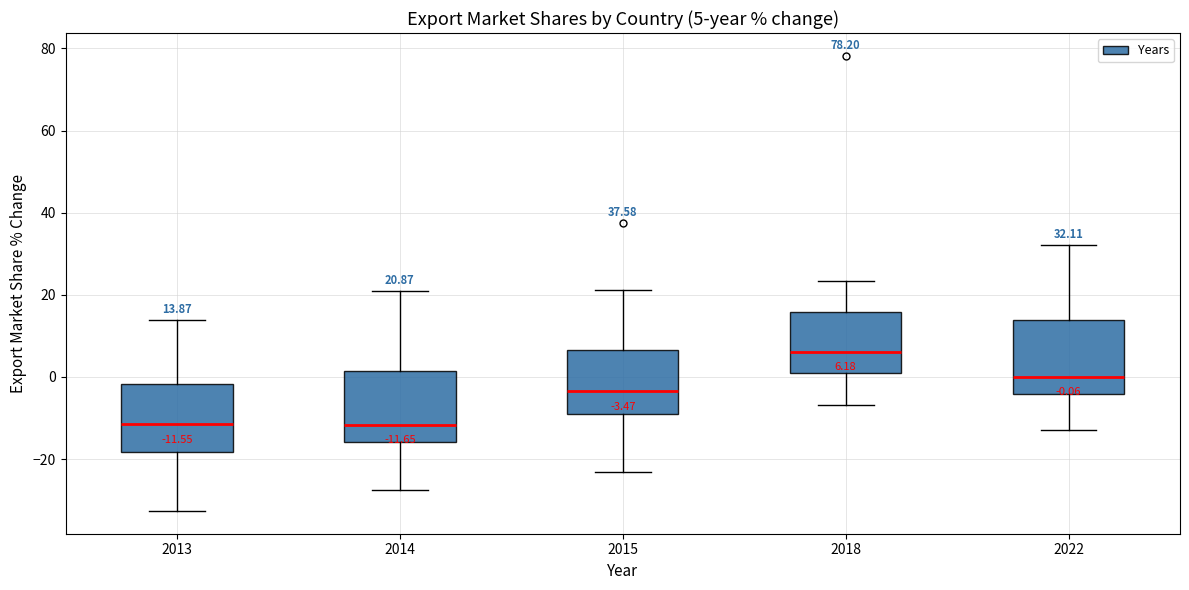

Which box's median line is the highest?

2018